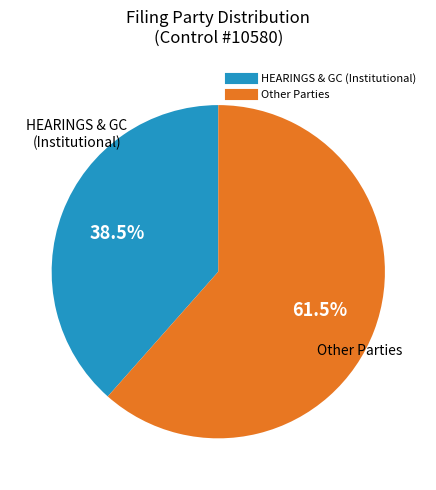

Does any single category account for the majority?

Yes